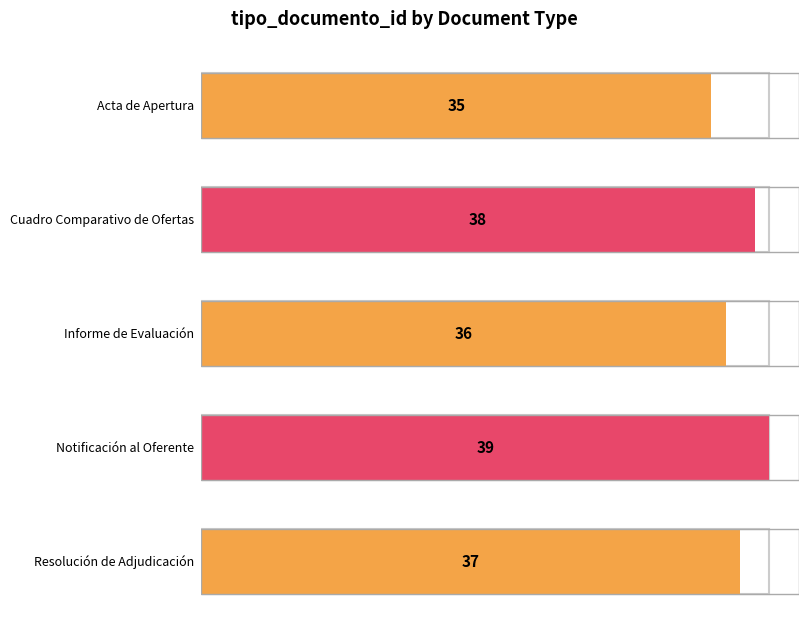

What is the minimum value shown in the chart?

35